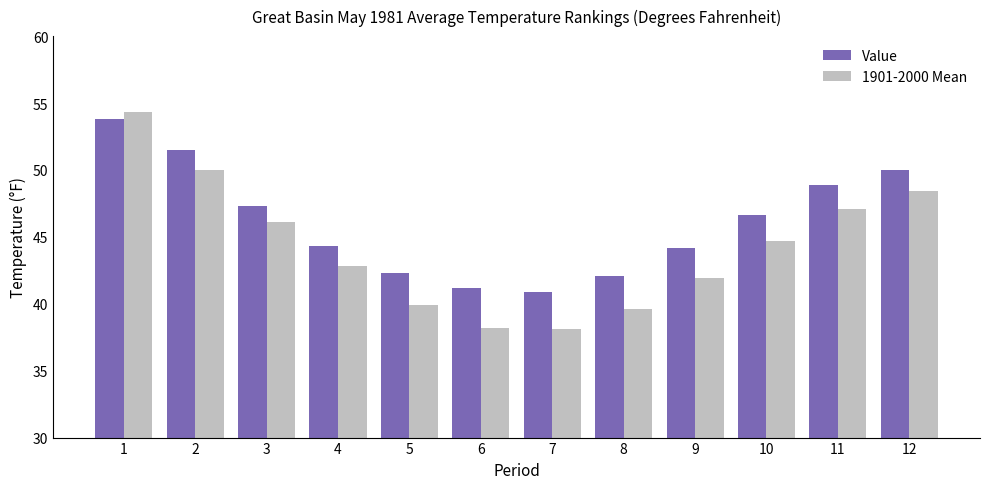

What are all the series names shown in the legend?

Value, 1901-2000 Mean